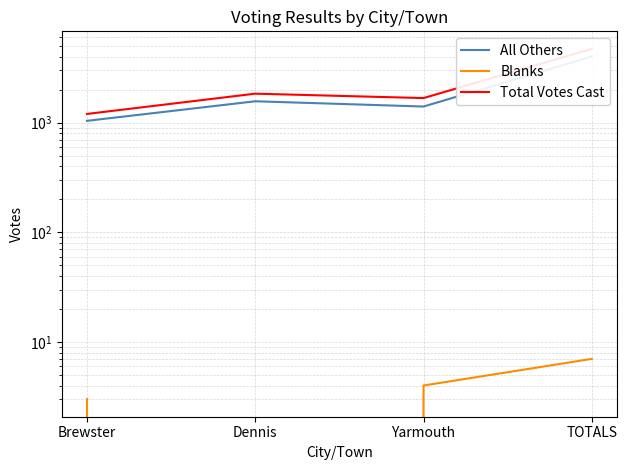

What is the approximate value of Blanks at TOTALS?

7